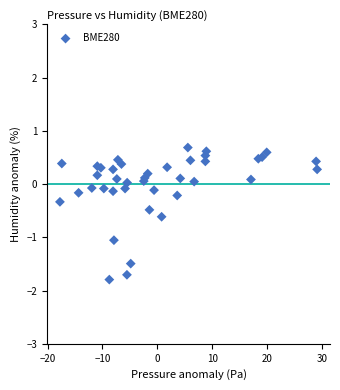

What is the range of Y values (max minus min)?

2.5